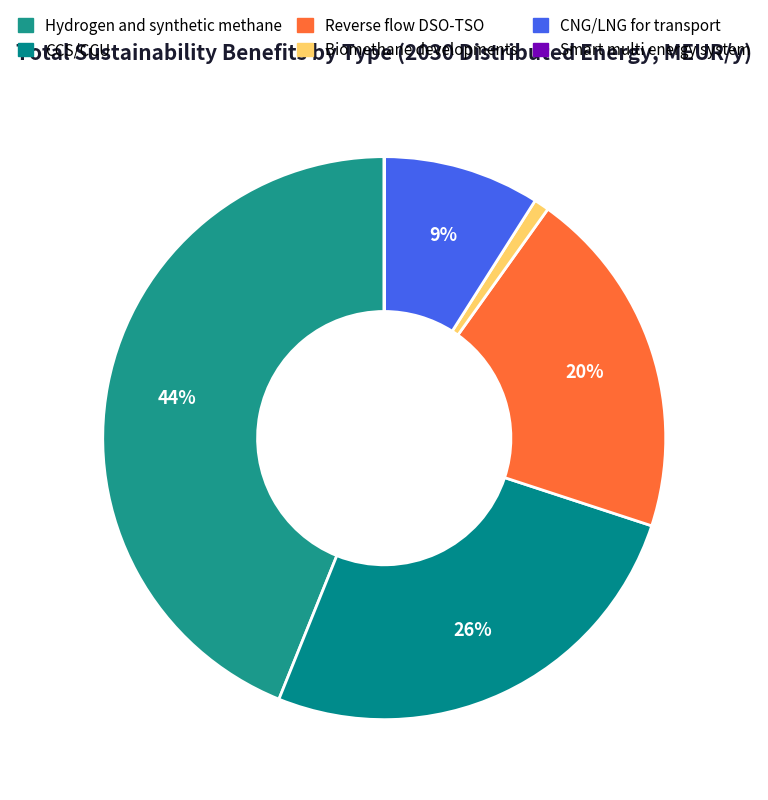

What percentage is the CCS/CCU slice, to the nearest percent?

26%